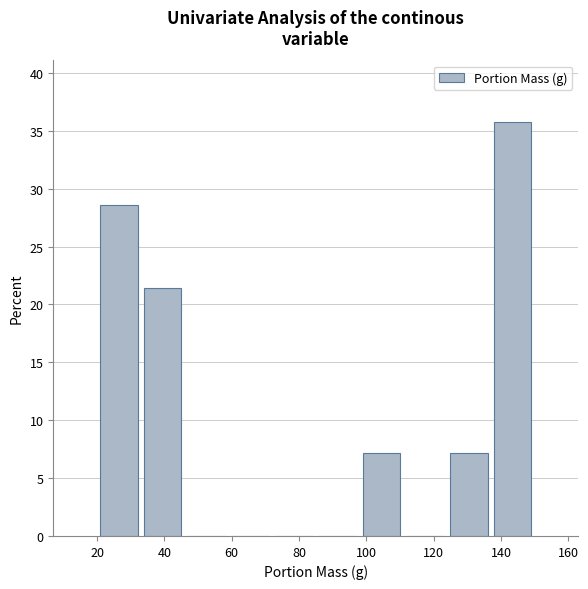

Which range on the x-axis has the tallest bar?

137 to 150